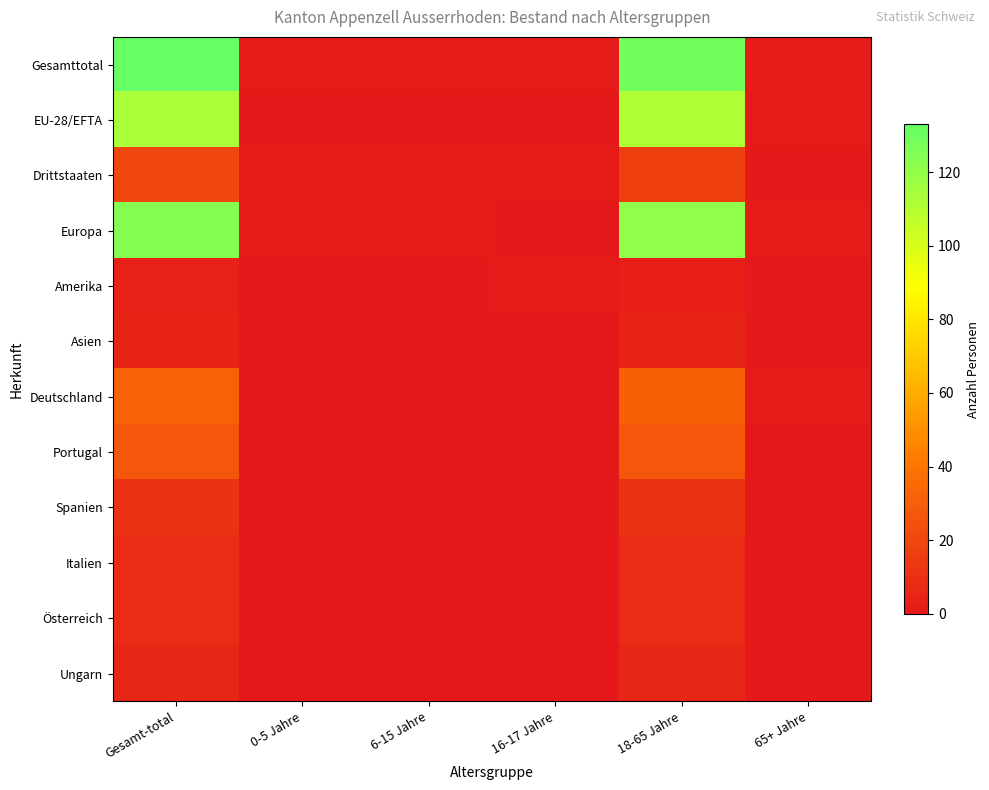

Reading left to right, list all the values displayed in this chart.

Gesamttotal: Gesamt-total=133	0-5 Jahre=1	6-15 Jahre=1	16-17 Jahre=1	18-65 Jahre=129	65+ Jahre=1
EU-28/EFTA: Gesamt-total=113	0-5 Jahre=0	6-15 Jahre=0	16-17 Jahre=0	18-65 Jahre=112	65+ Jahre=1
Drittstaaten: Gesamt-total=20	0-5 Jahre=1	6-15 Jahre=1	16-17 Jahre=1	18-65 Jahre=17	65+ Jahre=0
Europa: Gesamt-total=124	0-5 Jahre=1	6-15 Jahre=1	16-17 Jahre=0	18-65 Jahre=121	65+ Jahre=1
Amerika: Gesamt-total=4	0-5 Jahre=0	6-15 Jahre=0	16-17 Jahre=1	18-65 Jahre=3	65+ Jahre=0
Asien: Gesamt-total=5	0-5 Jahre=0	6-15 Jahre=0	16-17 Jahre=0	18-65 Jahre=5	65+ Jahre=0
Deutschland: Gesamt-total=32	0-5 Jahre=0	6-15 Jahre=0	16-17 Jahre=0	18-65 Jahre=31	65+ Jahre=1
Portugal: Gesamt-total=27	0-5 Jahre=0	6-15 Jahre=0	16-17 Jahre=0	18-65 Jahre=27	65+ Jahre=0
Spanien: Gesamt-total=11	0-5 Jahre=0	6-15 Jahre=0	16-17 Jahre=0	18-65 Jahre=11	65+ Jahre=0
Italien: Gesamt-total=8	0-5 Jahre=0	6-15 Jahre=0	16-17 Jahre=0	18-65 Jahre=8	65+ Jahre=0
Österreich: Gesamt-total=8	0-5 Jahre=0	6-15 Jahre=0	16-17 Jahre=0	18-65 Jahre=8	65+ Jahre=0
Ungarn: Gesamt-total=6	0-5 Jahre=0	6-15 Jahre=0	16-17 Jahre=0	18-65 Jahre=6	65+ Jahre=0